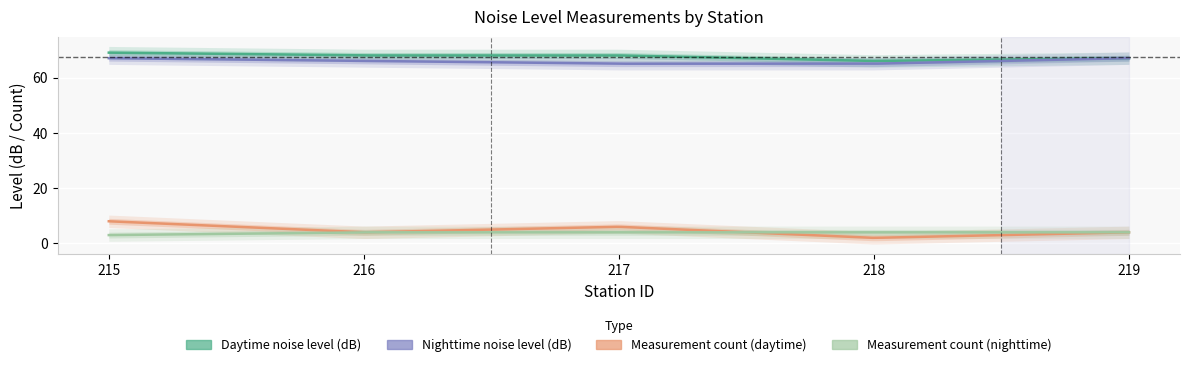

Reading right to left, transcribe all the data shown in this chart.

Daytime noise level (dB): 219=67	218=66	217=68	216=68	215=69
Nighttime noise level (dB): 219=67	218=65	217=65	216=66	215=67
Measurement count (daytime): 219=4	218=2	217=6	216=4	215=8
Measurement count (nighttime): 219=4	218=4	217=4	216=4	215=3